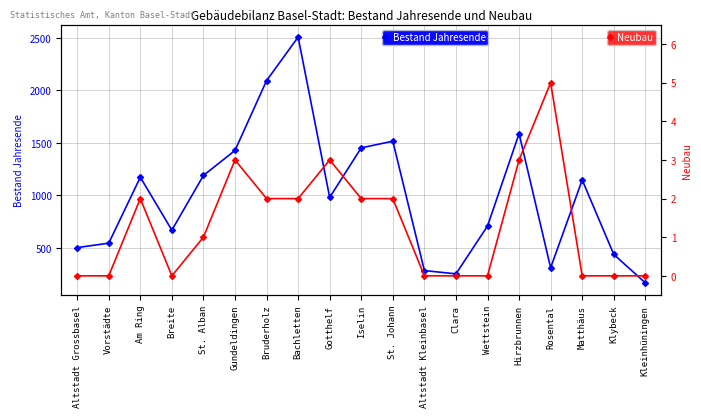

What is the label of the 9th point from the right?

St. Johann